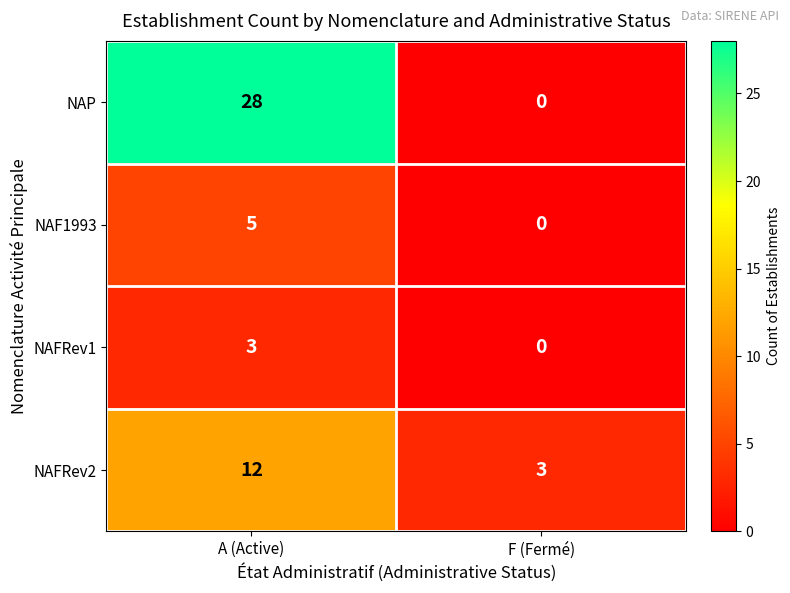

At which category is the sum across all series the highest?

A (Active)